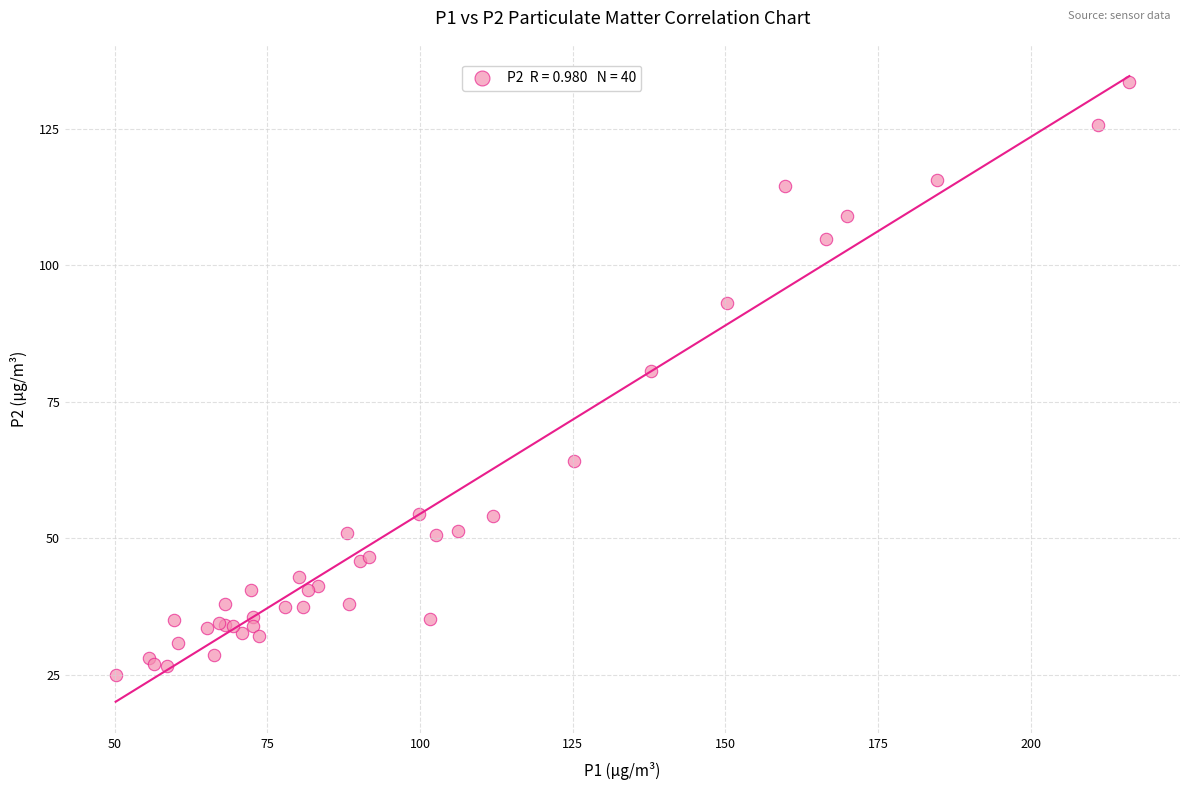

What Y value in the scatter plot is closest to 79?

80.6